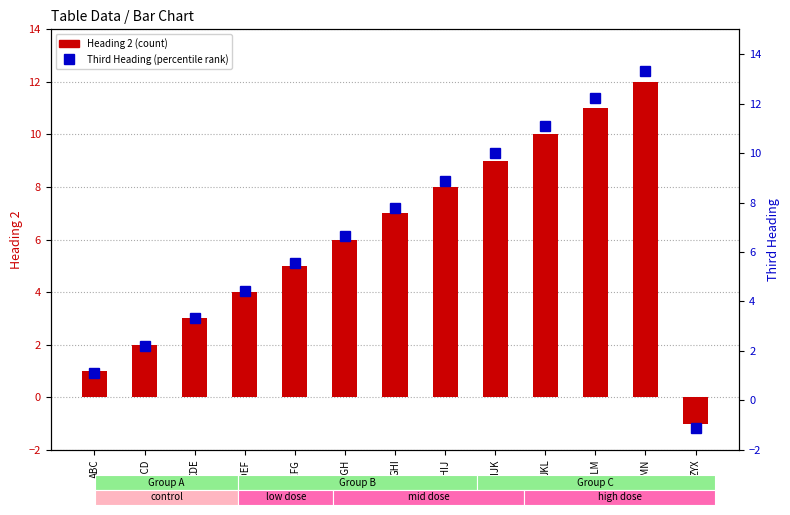

List the series in order of their overall mean, highest first.

Third Heading (percentile rank), Heading 2 (count)